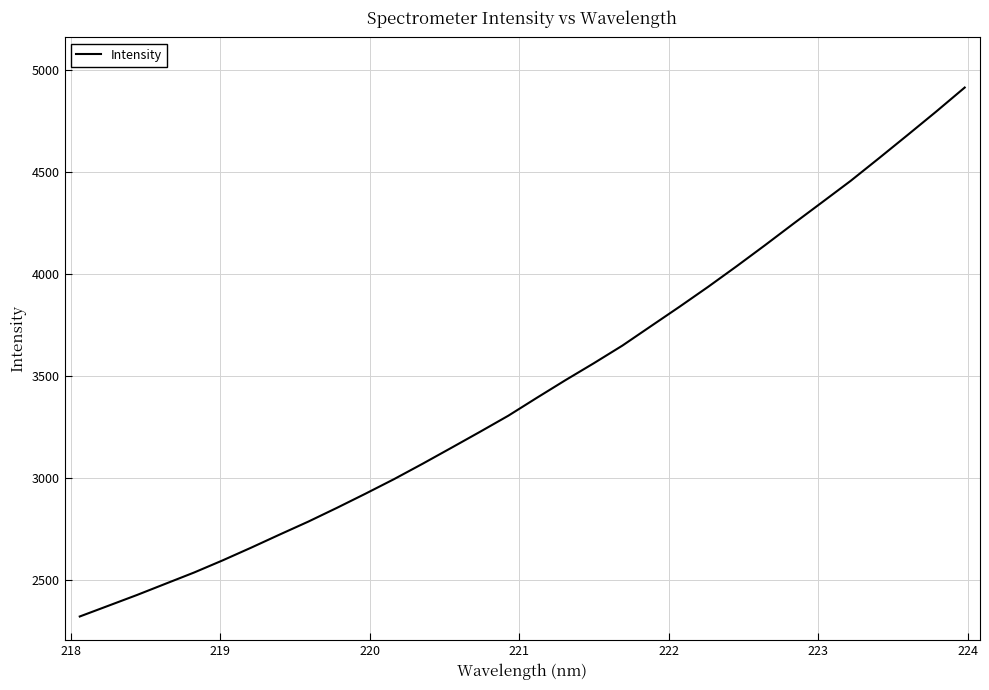

What is the minimum value shown in the chart?

2322.9